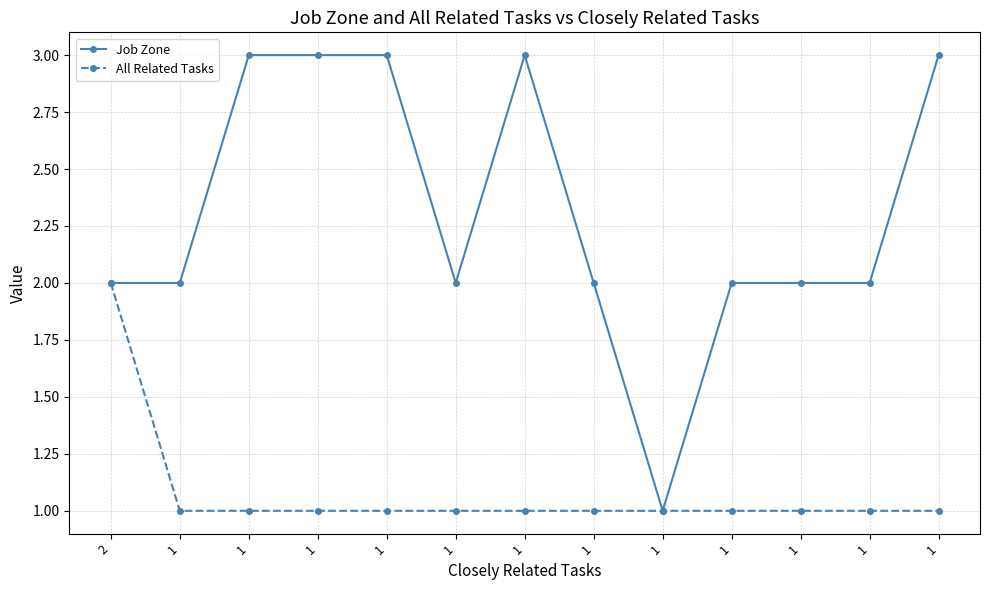

Reading left to right, list all the values displayed in this chart.

Job Zone: 2	2	3	3	3	2	3	2	1	2	2	2	3
All Related Tasks: 2	1	1	1	1	1	1	1	1	1	1	1	1